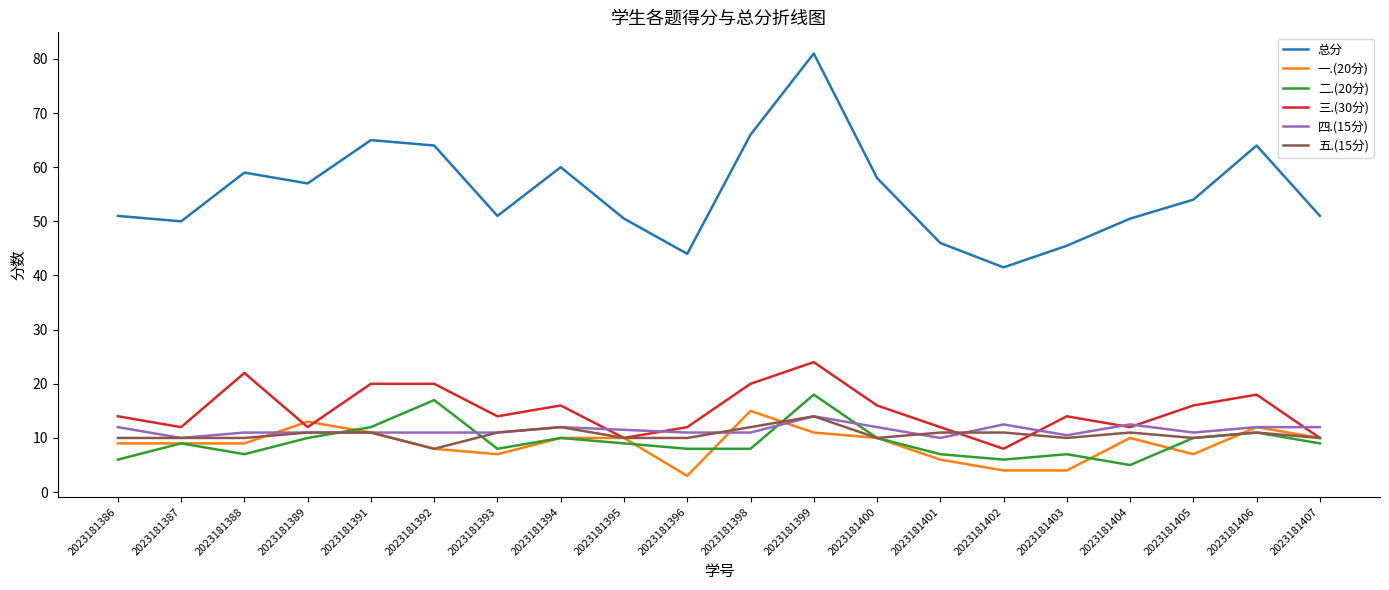

Count the 五.(15分) values in the range 10 to 11.

16